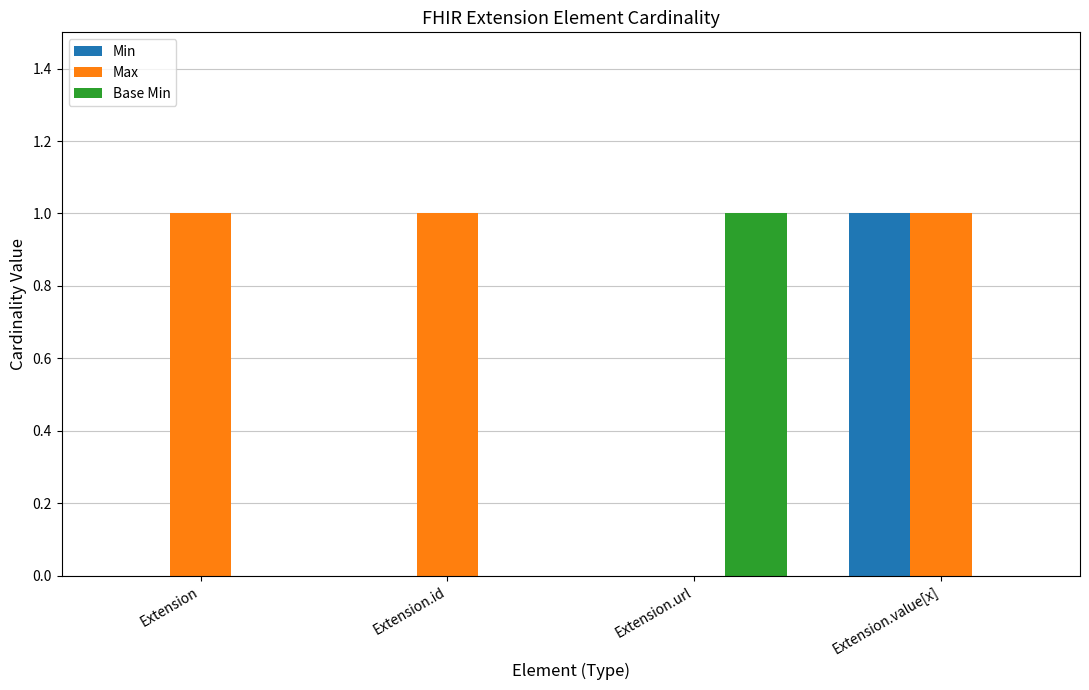

Which category has the highest value in the Min series?

Extension.value[x]